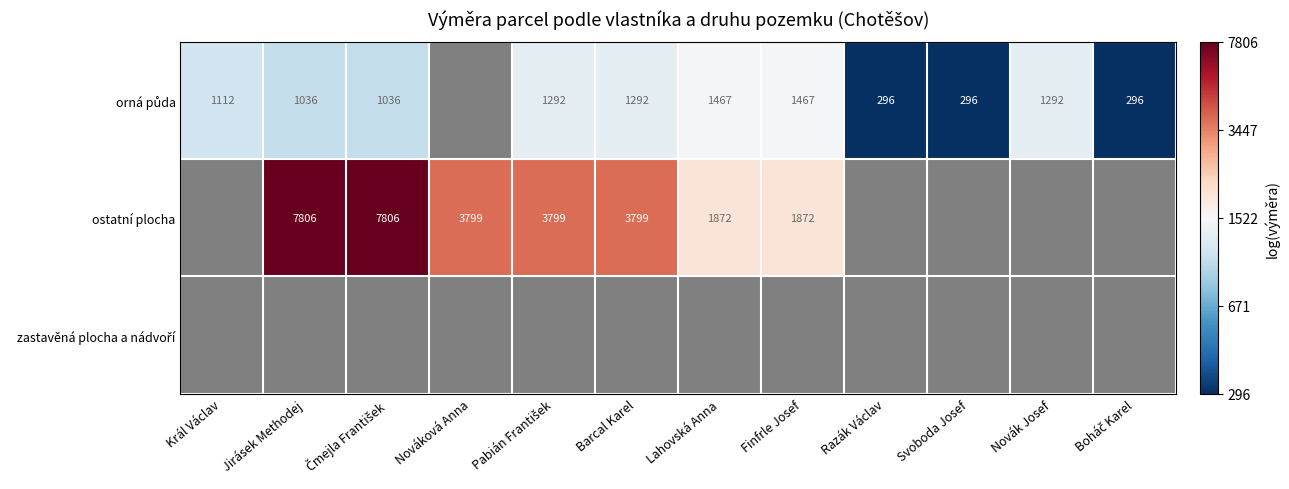

What is the smallest value displayed?

5.7